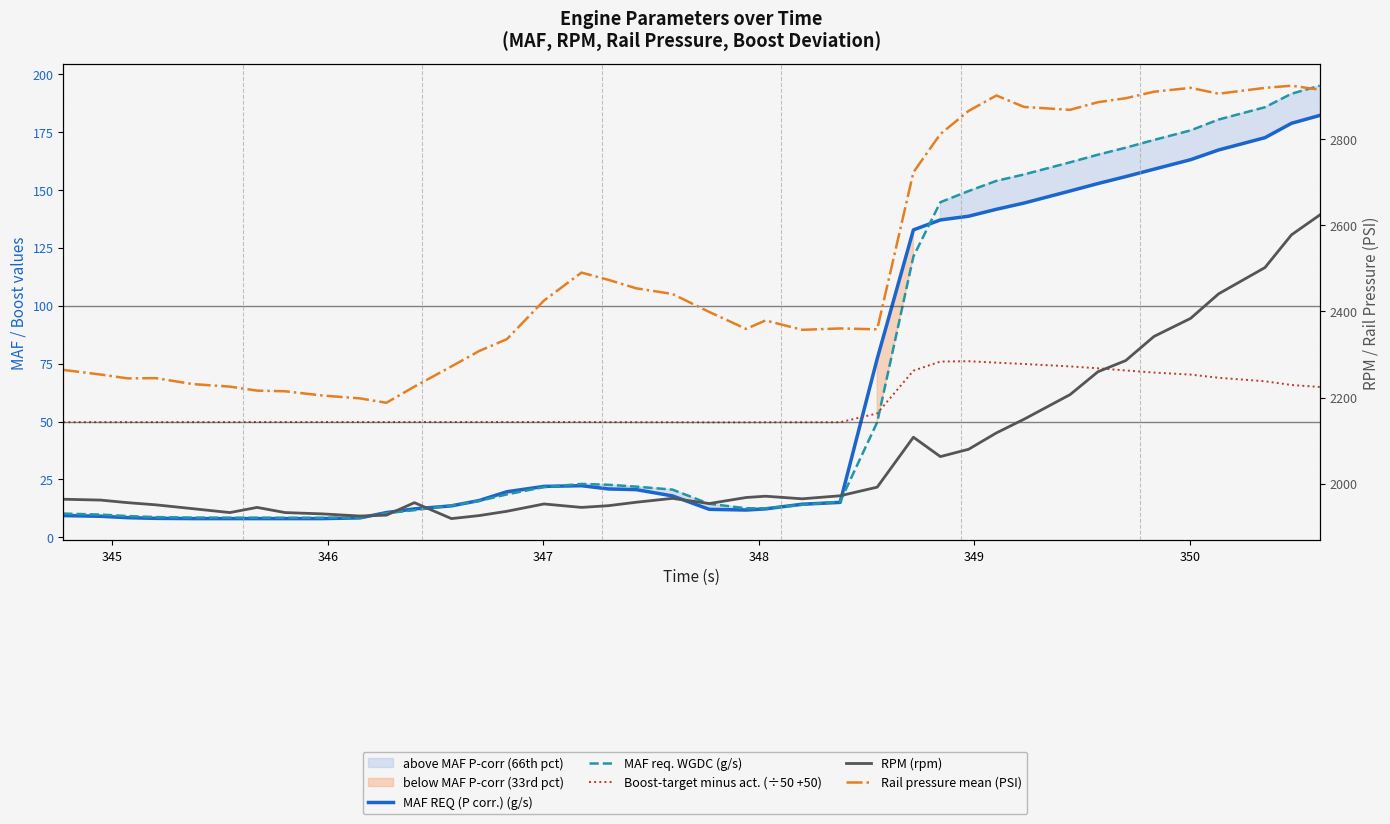

True or false: Boost-target minus act. (÷50 +50) and RPM (rpm) cross at least once.

False